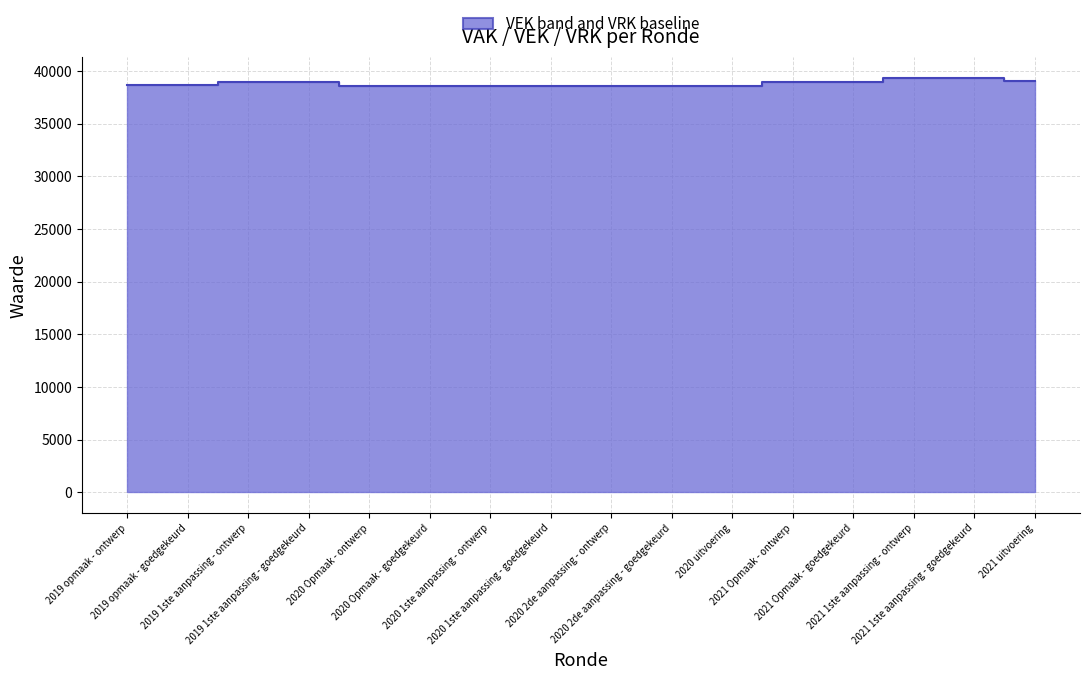

Is it true that the value at 2020 1ste aanpassing - ontwerp is 63201?

False